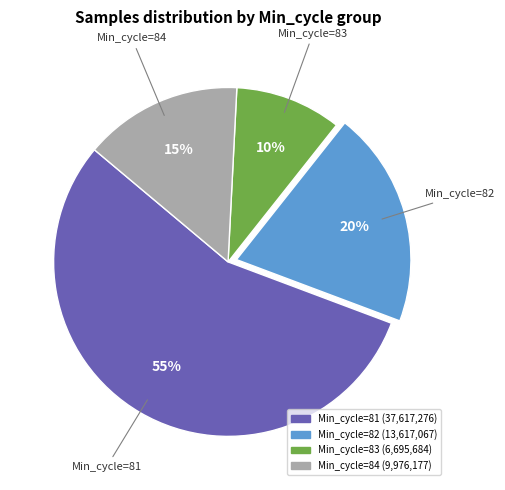

Is there a majority slice in this chart?

Yes